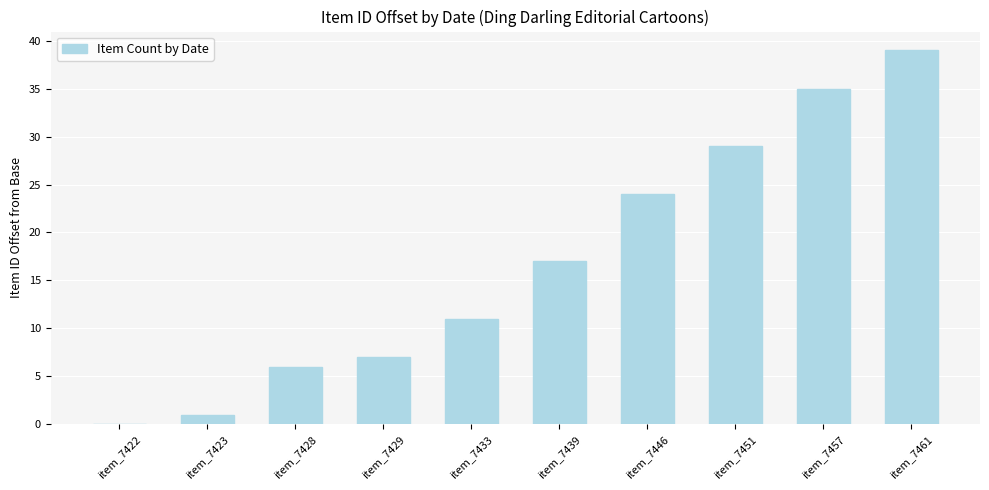

Which label corresponds to the largest value in the chart?

item_7461